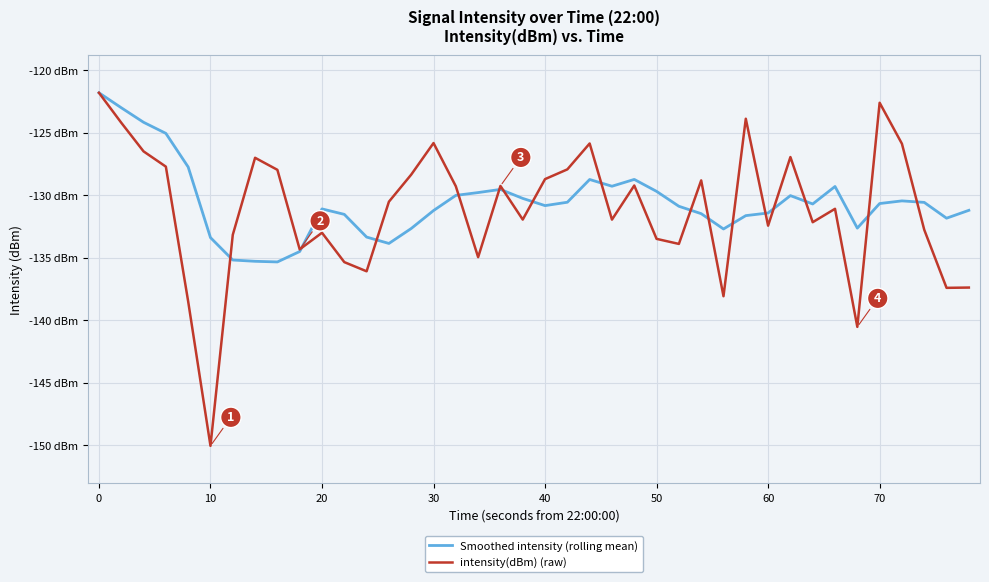

What are all the series names shown in the legend?

Smoothed intensity (rolling mean), intensity(dBm) (raw)